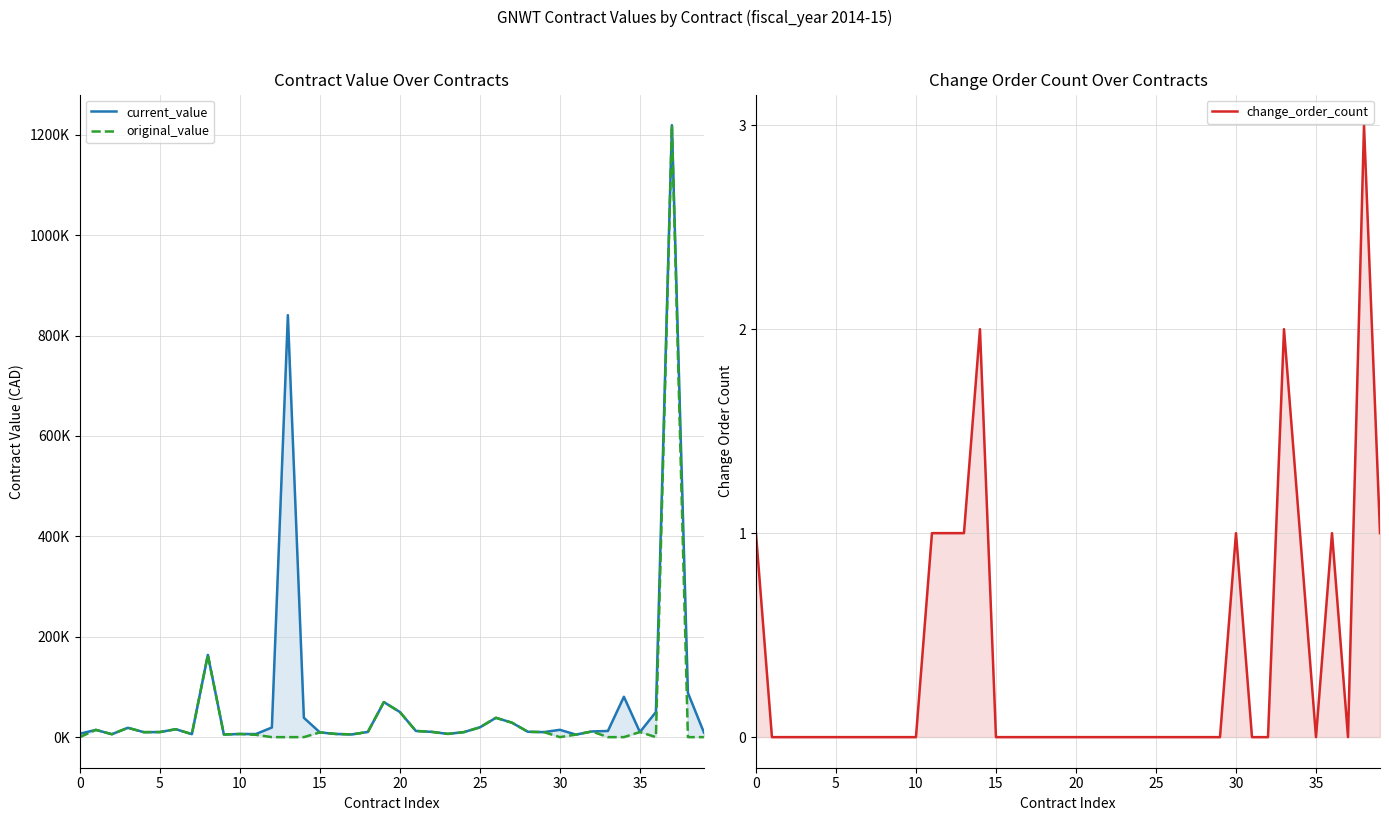

What is the spread (max minus min) of values at 13?

840552.0